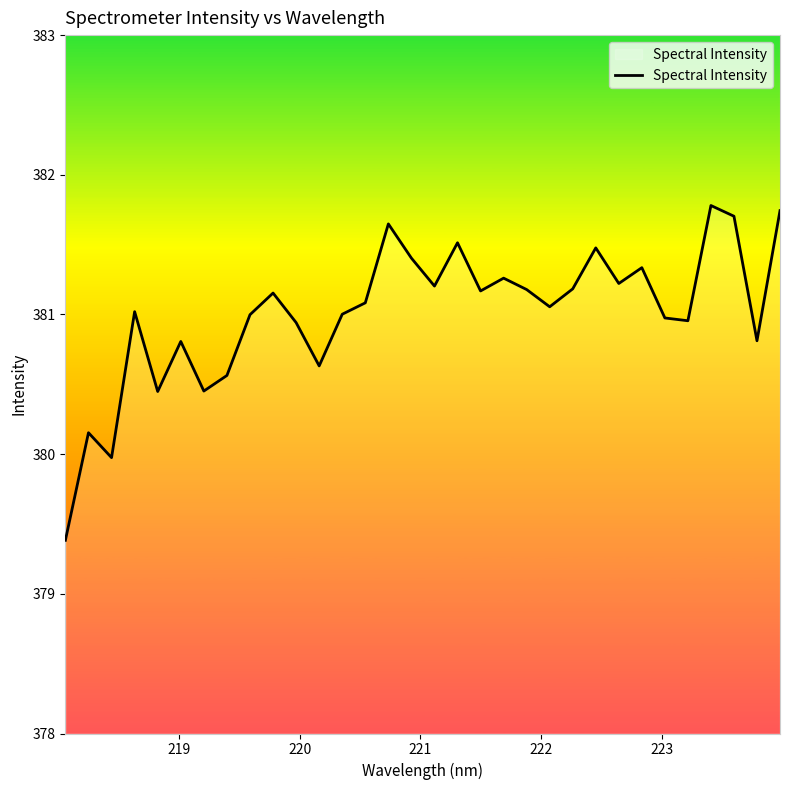

How many series are shown in this chart?

1